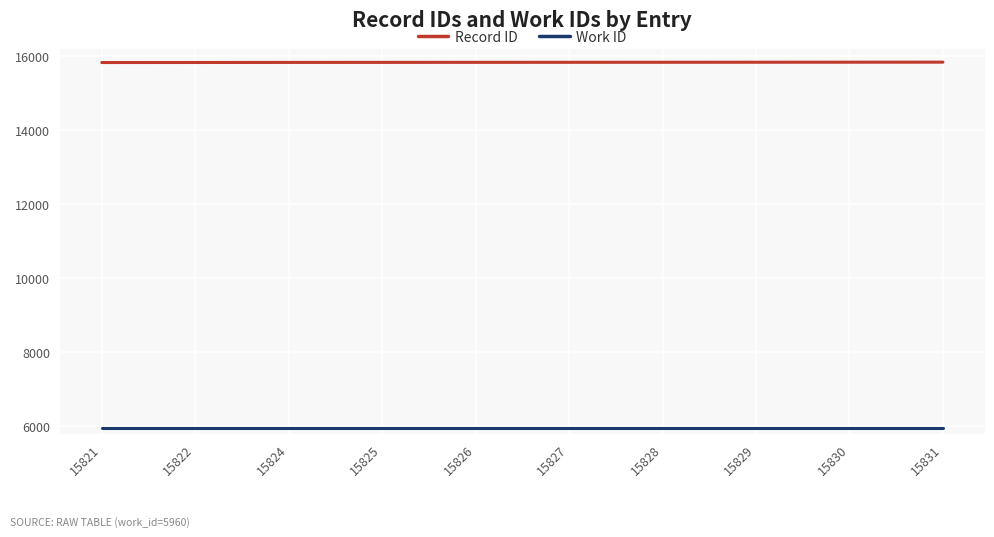

Is the value of Record ID at 15822 greater than the value of Work ID at 15830?

Yes